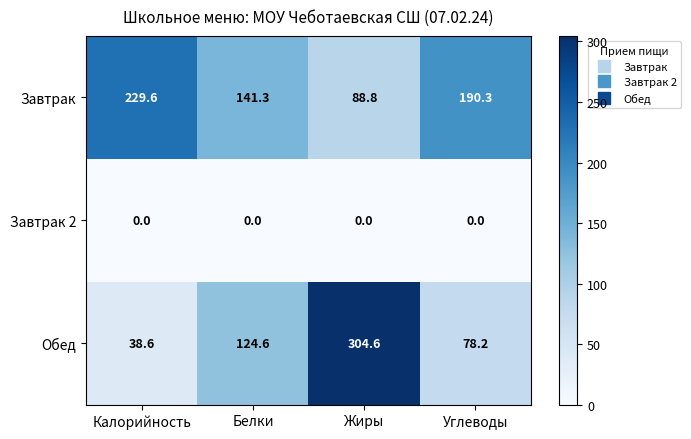

What is the sum of the Обед values at Белки and Углеводы?

202.8